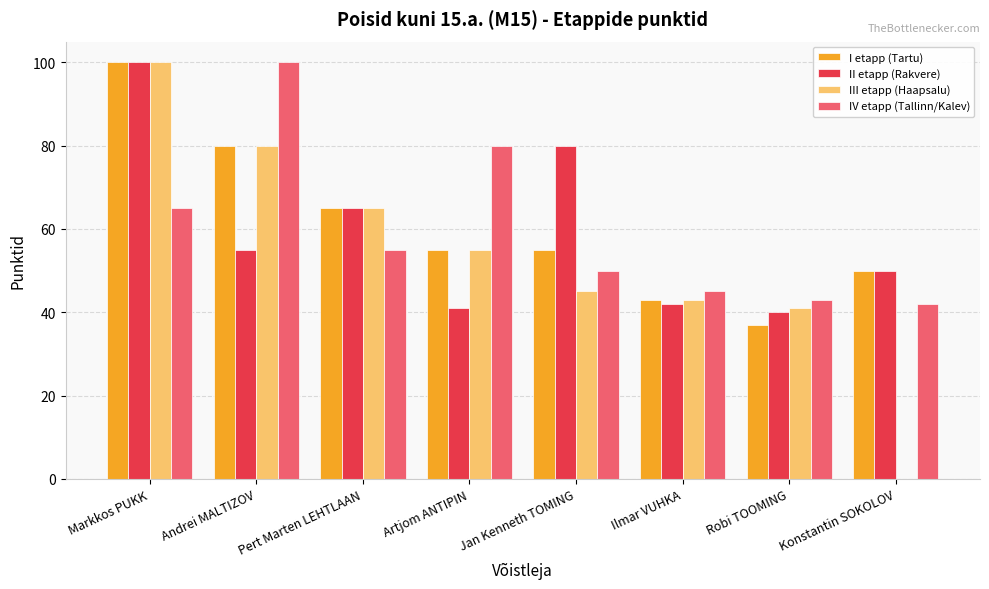

Are the bars grouped side by side (vs. stacked)?

Yes